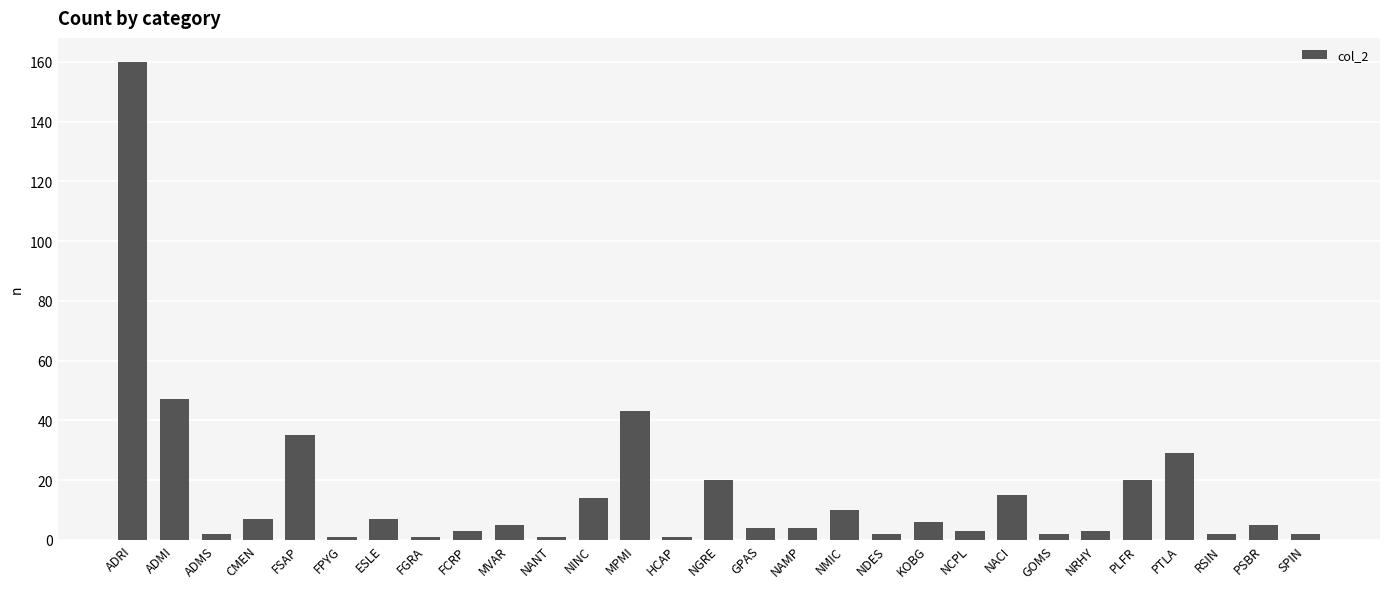

Where is the data nearest to the value 80?

ADMI